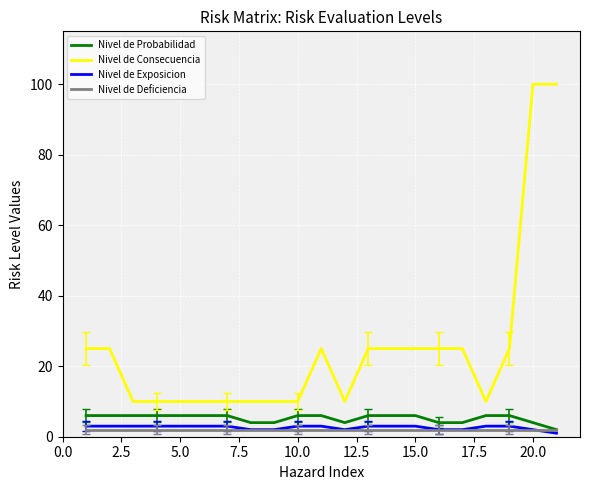

True or false: Nivel de Consecuencia and Nivel de Deficiencia cross at least once.

False